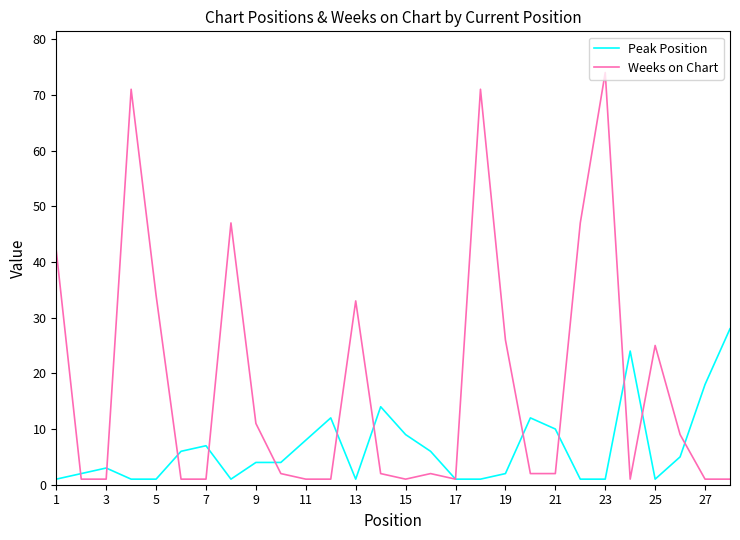

Rank the series by their average value, from lowest to highest.

Peak Position, Weeks on Chart